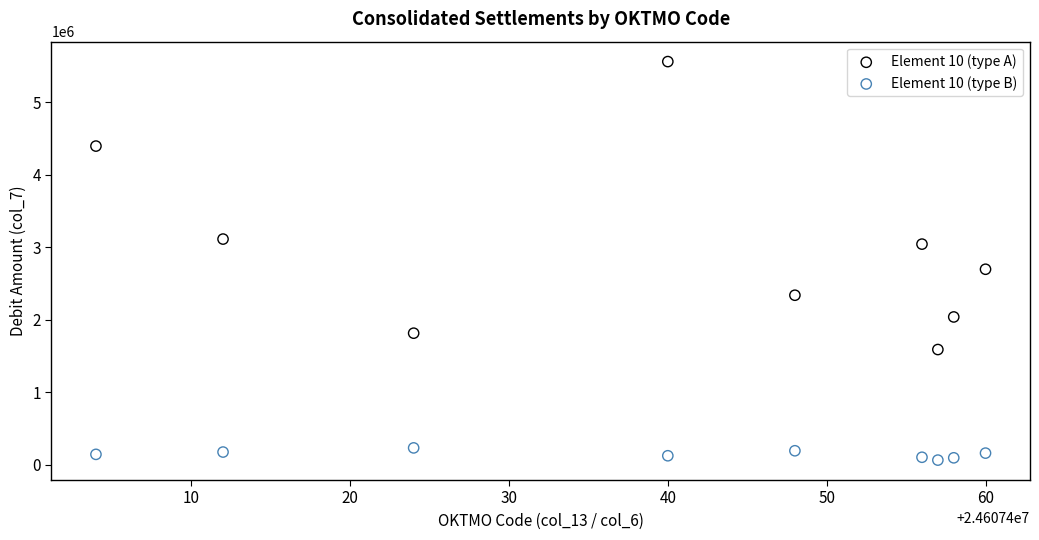

What are all the series names shown in the legend?

Element 10 (type A), Element 10 (type B)